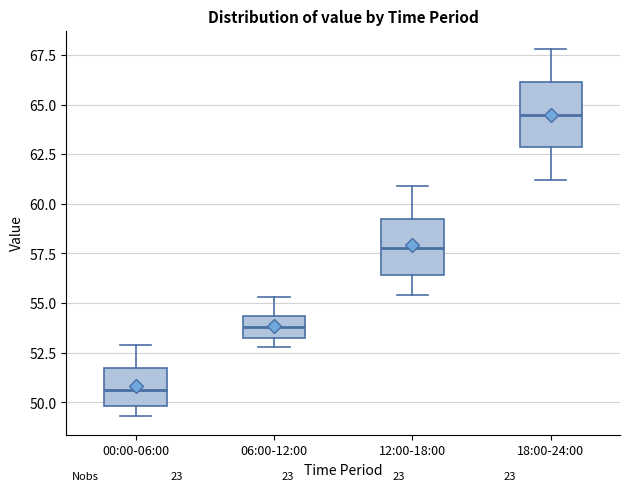

Which box has the highest median line?

18:00-24:00